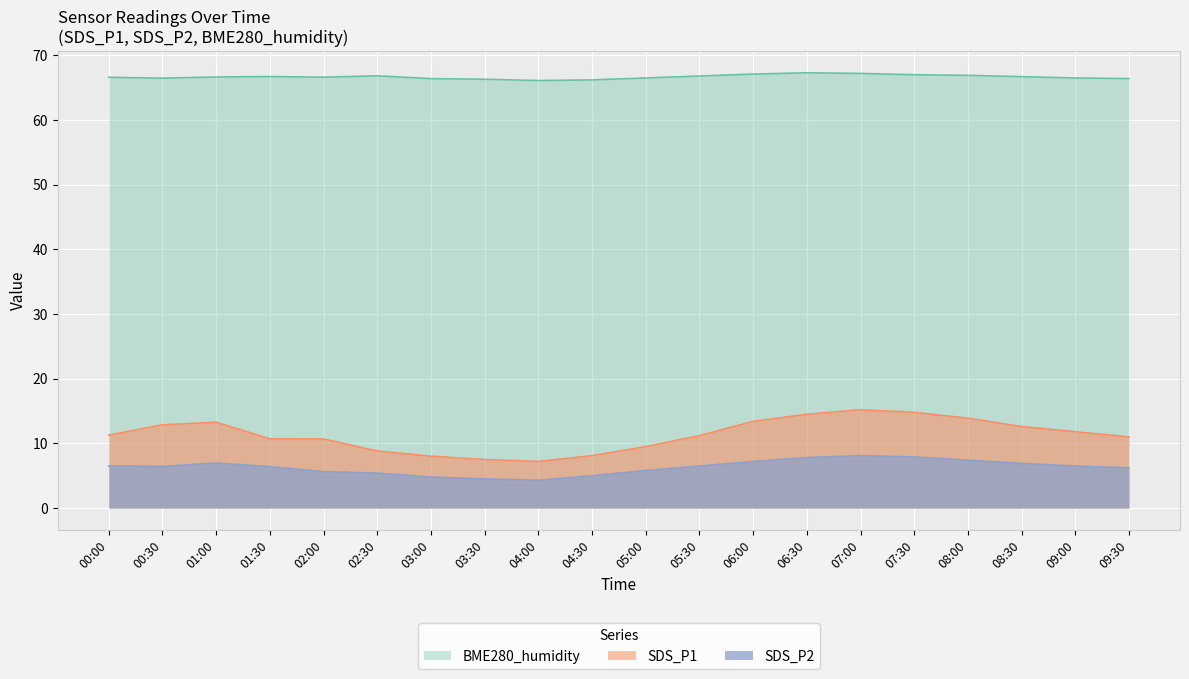

What value does the BME280_humidity series have at 03:00?

66.4